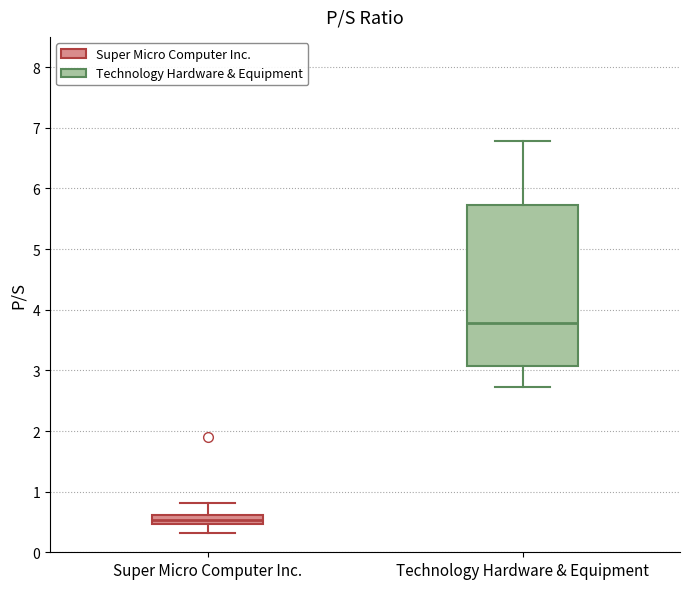

Where is the lower edge of the box for Technology Hardware & Equipment on the y-axis? The values are not printed on the chart, so give them approximately, as read against the axis.

3.1